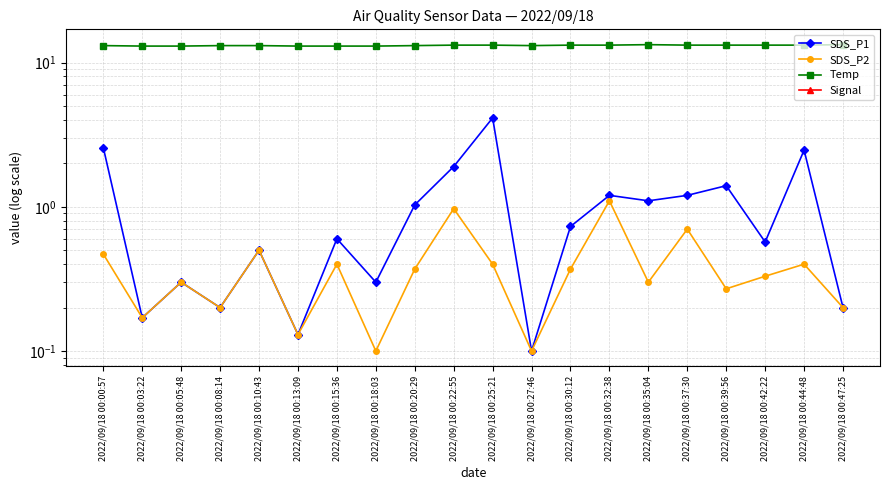

At which category is the sum across all series the highest?

2022/09/18 00:25:21